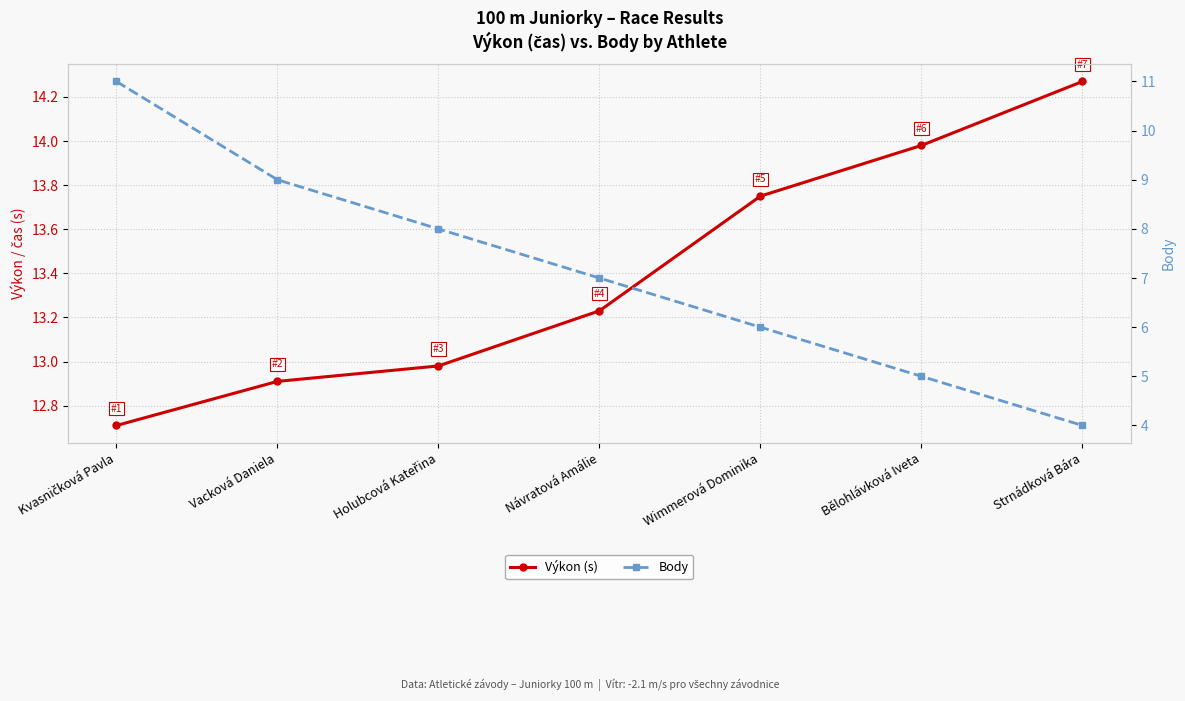

Reading right to left, list all the values displayed in this chart.

Výkon (s): 14.3	14.0	13.8	13.2	13.0	12.9	12.7
Body: 4.0	5.0	6.0	7.0	8.0	9.0	11.0